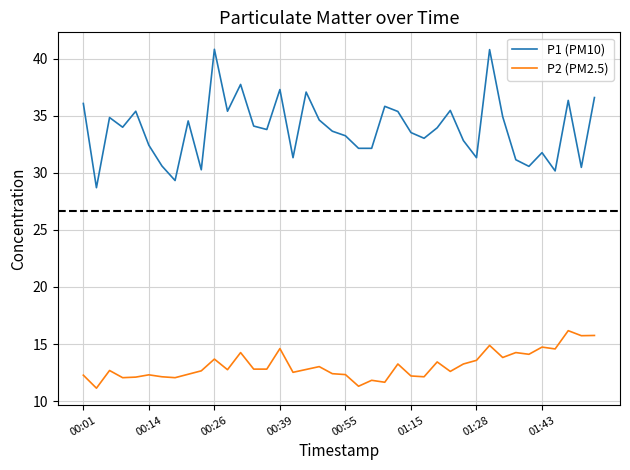

Which series has the widest spread of values?

P1 (PM10)